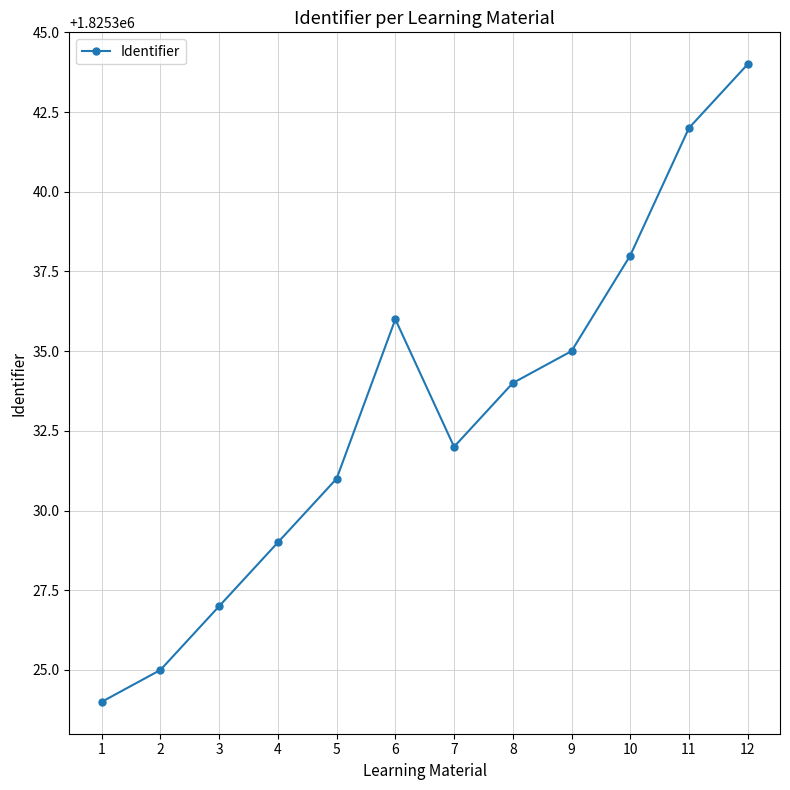

How many lines are shown in the chart?

1